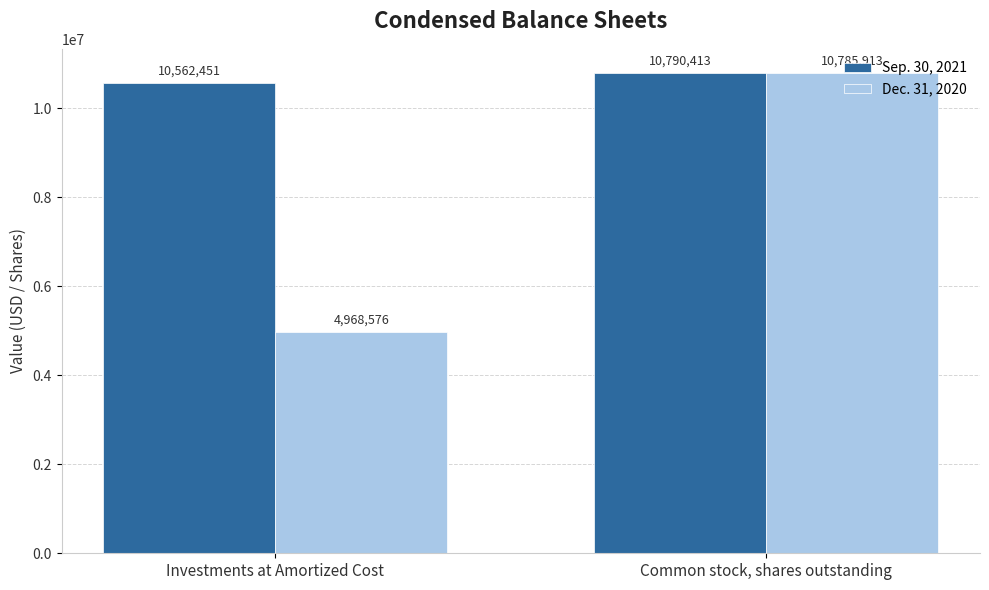

What is the label of the 1st bar from the left?

Investments at Amortized Cost